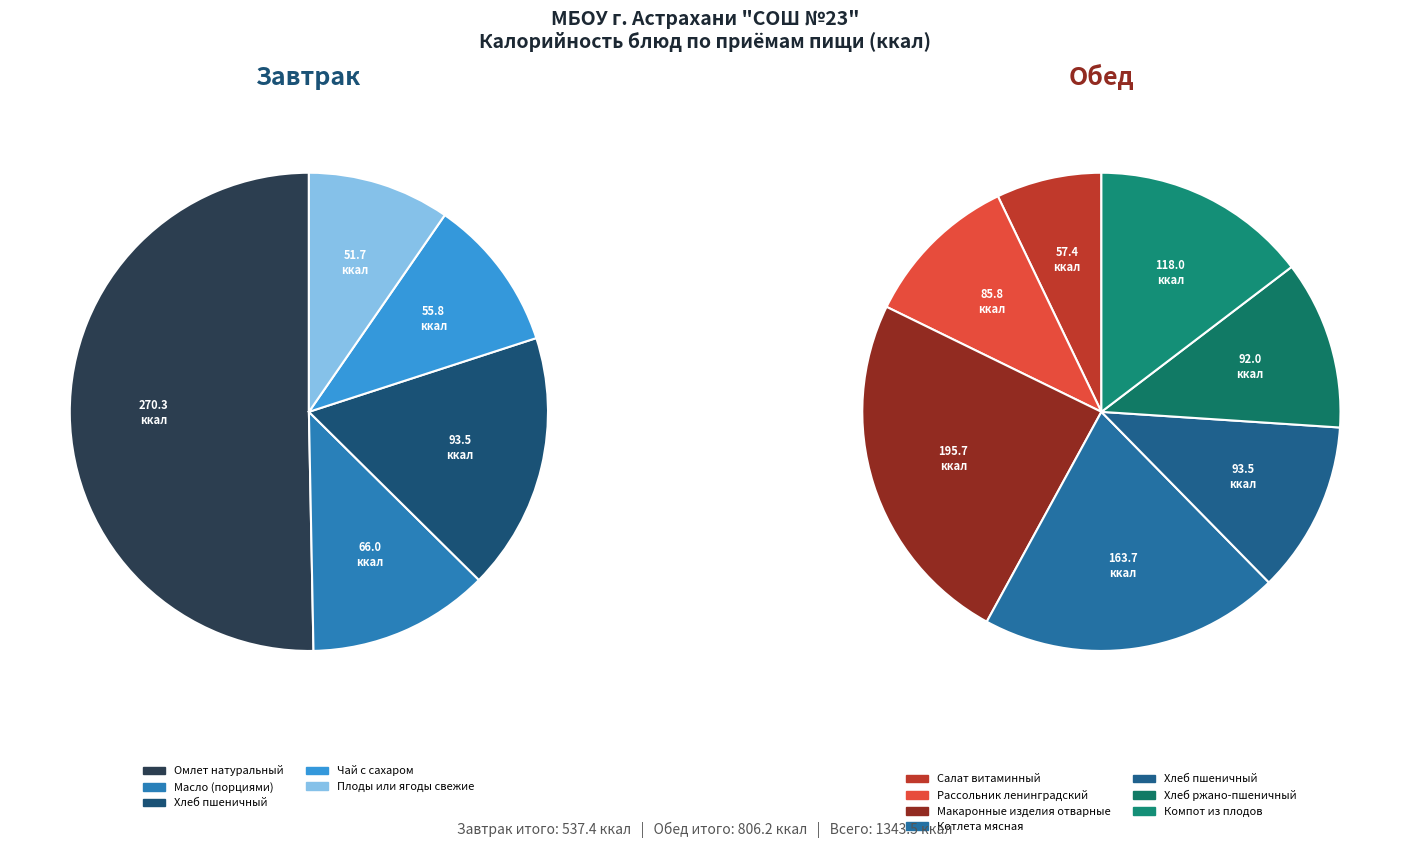

Which has a higher value, Чай с сахаром or Омлет натуральный?

Омлет натуральный